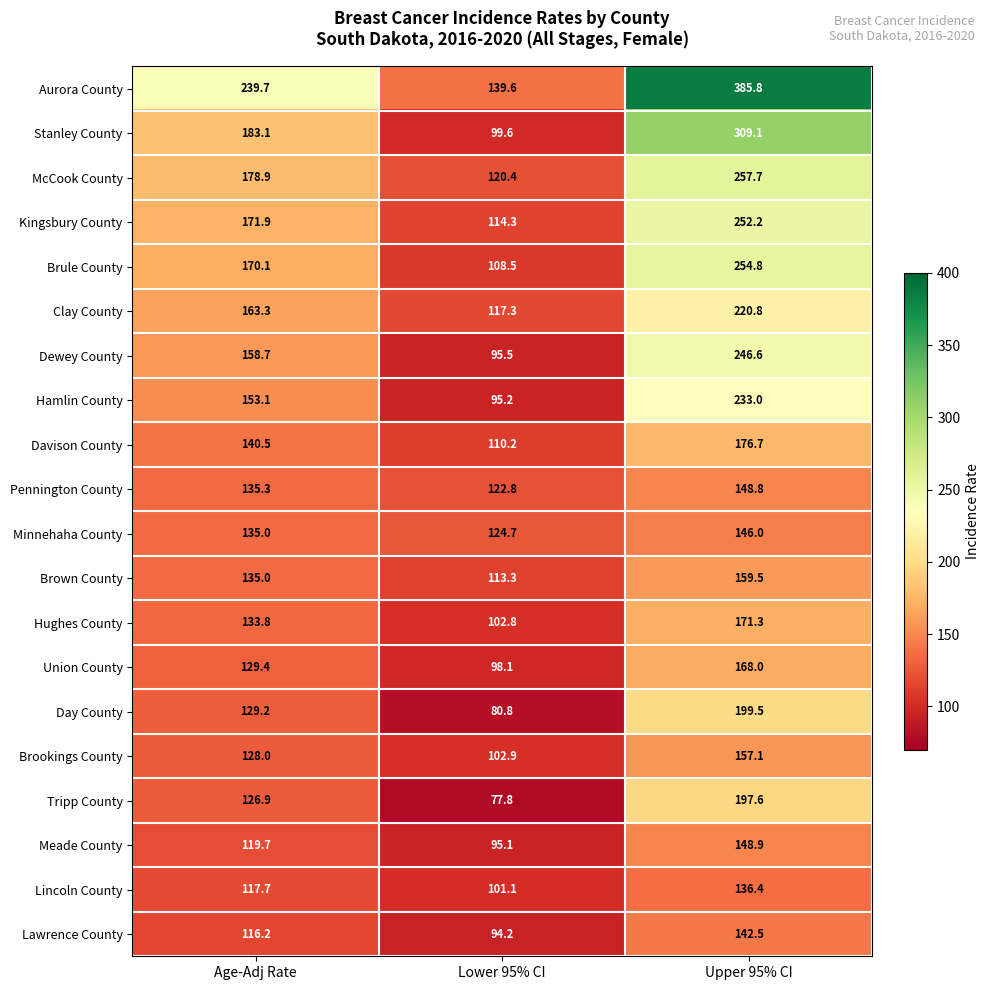

What is the sum of all Brown County values?

407.8